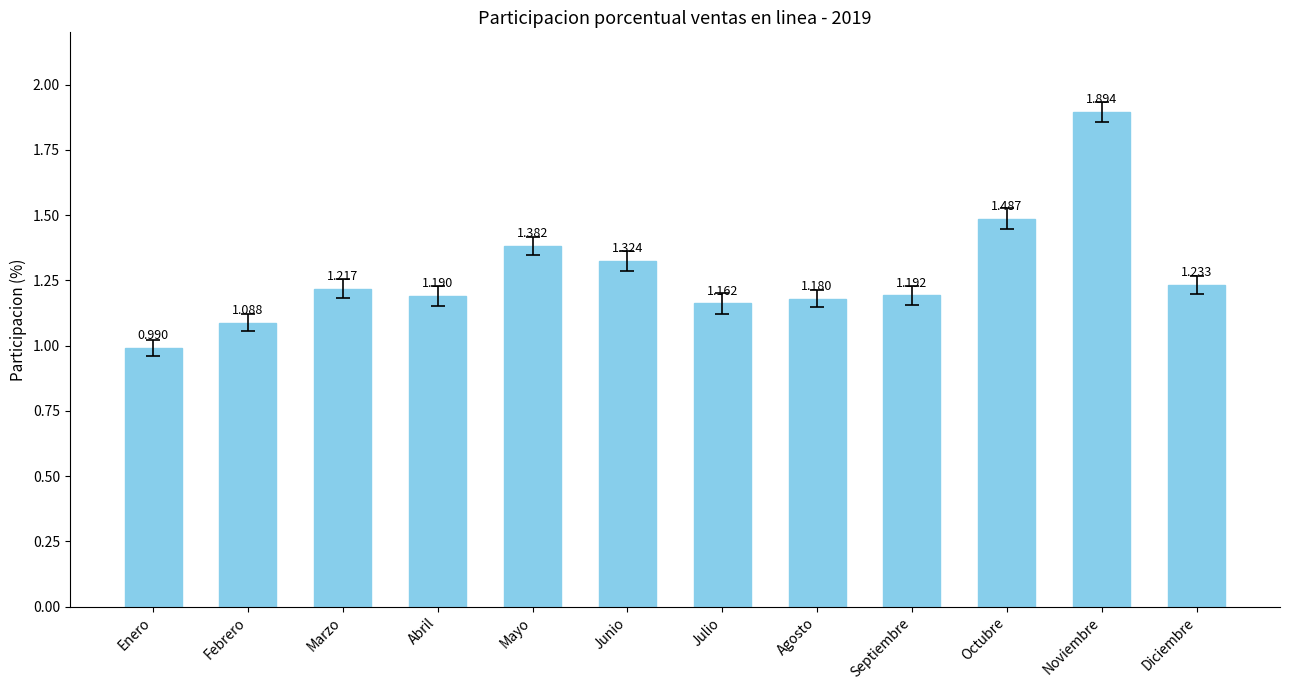

List the labels in order of value, smallest first.

Enero, Febrero, Julio, Agosto, Abril, Septiembre, Marzo, Diciembre, Junio, Mayo, Octubre, Noviembre